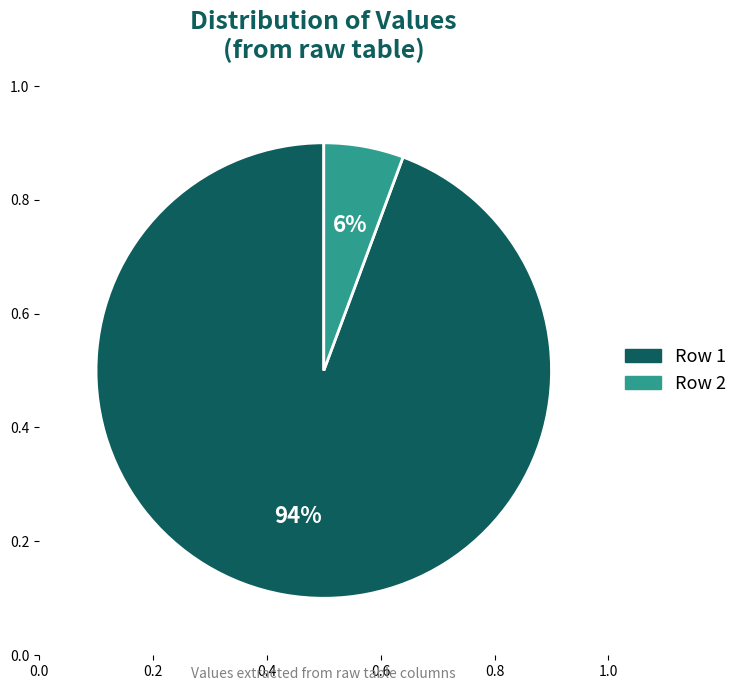

To the nearest percent, what portion does 2000 represent?

94%